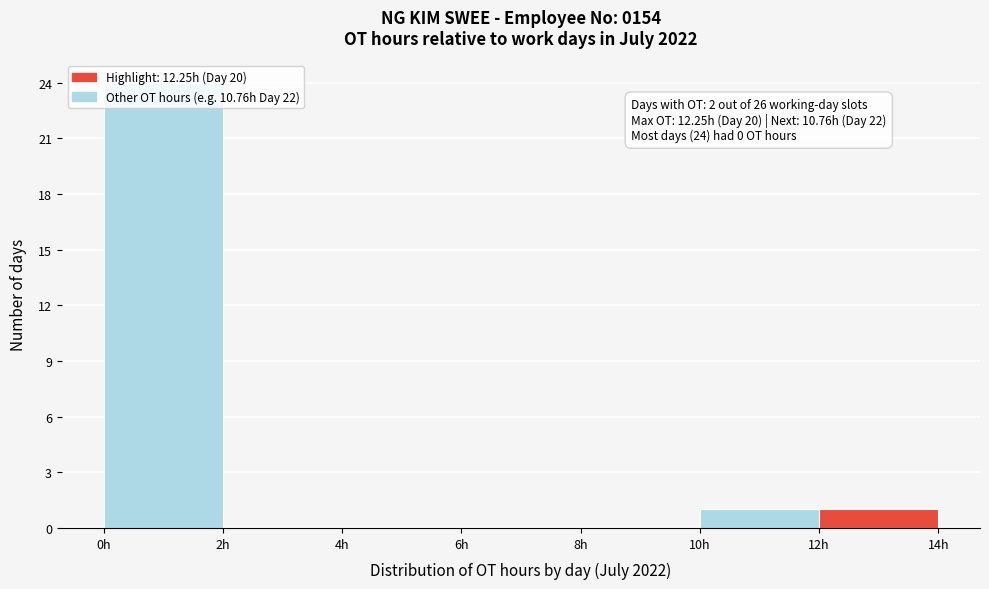

Over which range of the x-axis is the bar tallest?

0 to 2